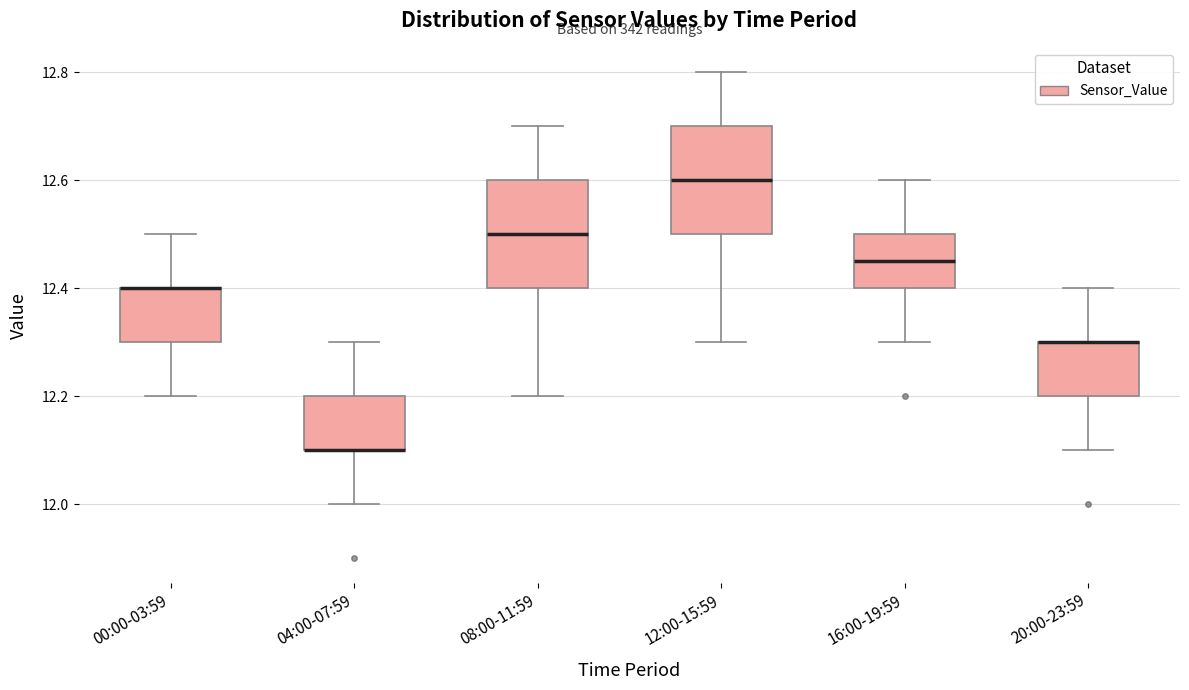

Reading left to right, transcribe this box plot: for each box, give where its median line is, the range the box spans, and where its two whiskers end, as read against the y-axis. The values are not printed on the chart, so give them approximately, as read against the axis.

00:00-03:59: median 12.40 (drawn on the box's upper edge), box 12.30 to 12.40, whiskers 12.20 to 12.50
04:00-07:59: median 12.10 (drawn on the box's lower edge), box 12.10 to 12.20, whiskers 12.00 to 12.30
08:00-11:59: median 12.50, box 12.40 to 12.60, whiskers 12.20 to 12.70
12:00-15:59: median 12.60, box 12.50 to 12.70, whiskers 12.30 to 12.80
16:00-19:59: median 12.46, box 12.40 to 12.50, whiskers 12.30 to 12.60
20:00-23:59: median 12.30 (drawn on the box's upper edge), box 12.20 to 12.30, whiskers 12.10 to 12.40